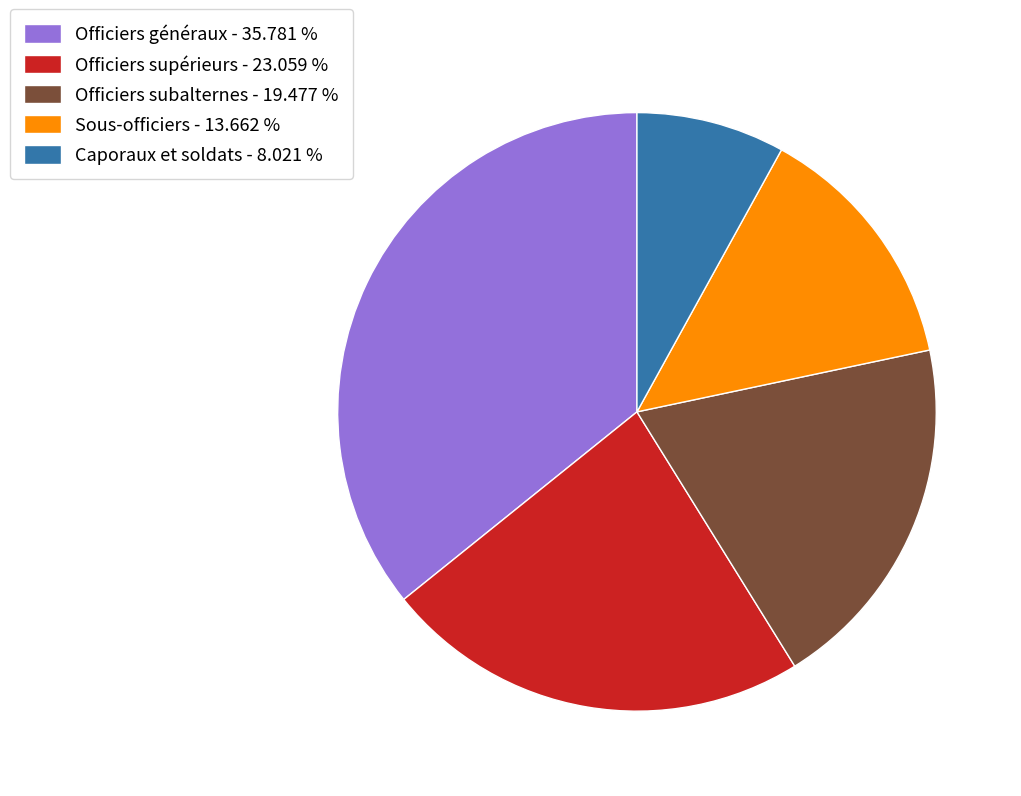

Is the sum of Officiers généraux and Officiers subalternes greater than half?

Yes